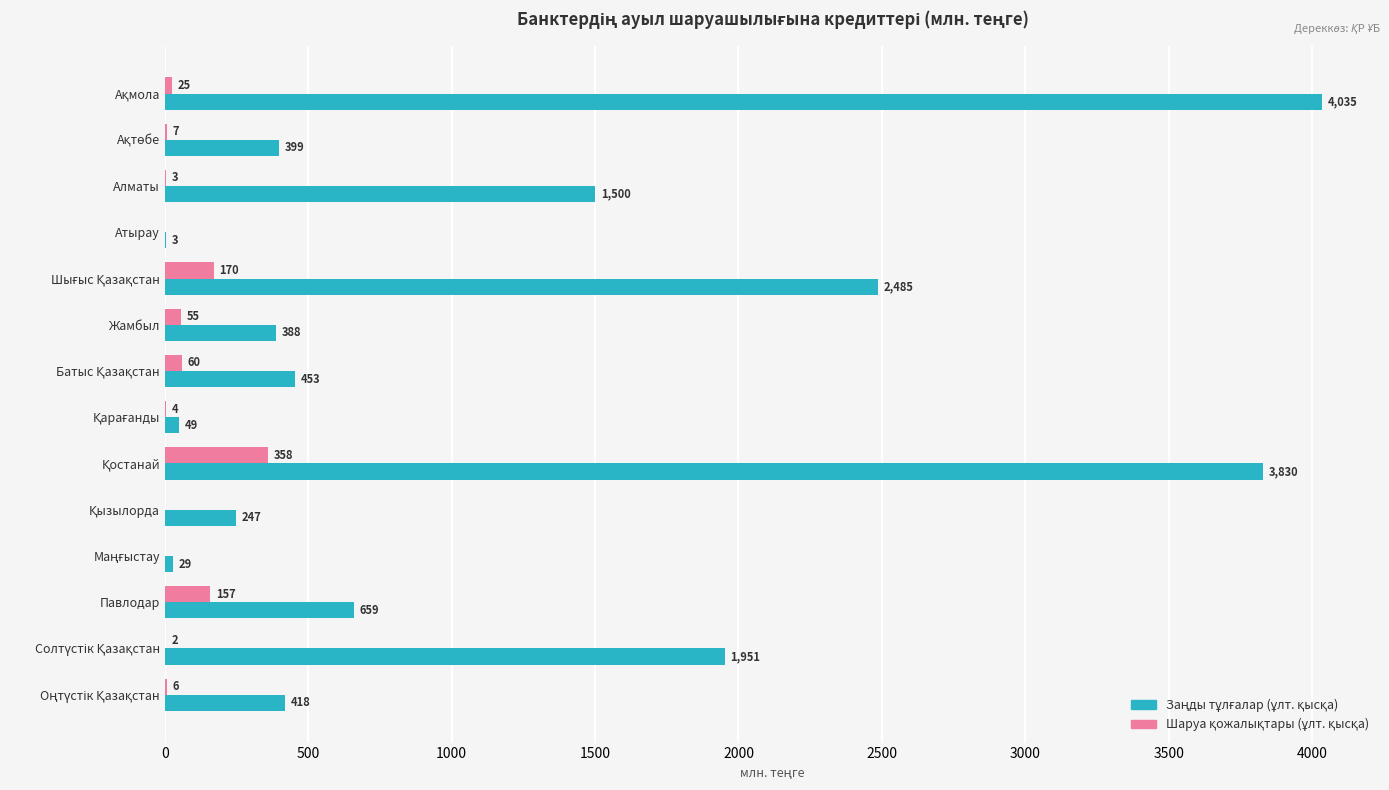

Reading right to left, extract all data points from this chart.

Заңды тұлғалар (ұлт. қысқа): 417.8	1951.4	659.2	29.0	246.8	3830.4	49.0	453.5	387.7	2485.3	2.8	1500.0	399.1	4035.3
Шаруа қожалықтары (ұлт. қысқа): 5.8	1.5	157.1	0.0	0.0	357.8	3.9	59.5	55.4	169.8	0.0	3.3	7.0	25.0